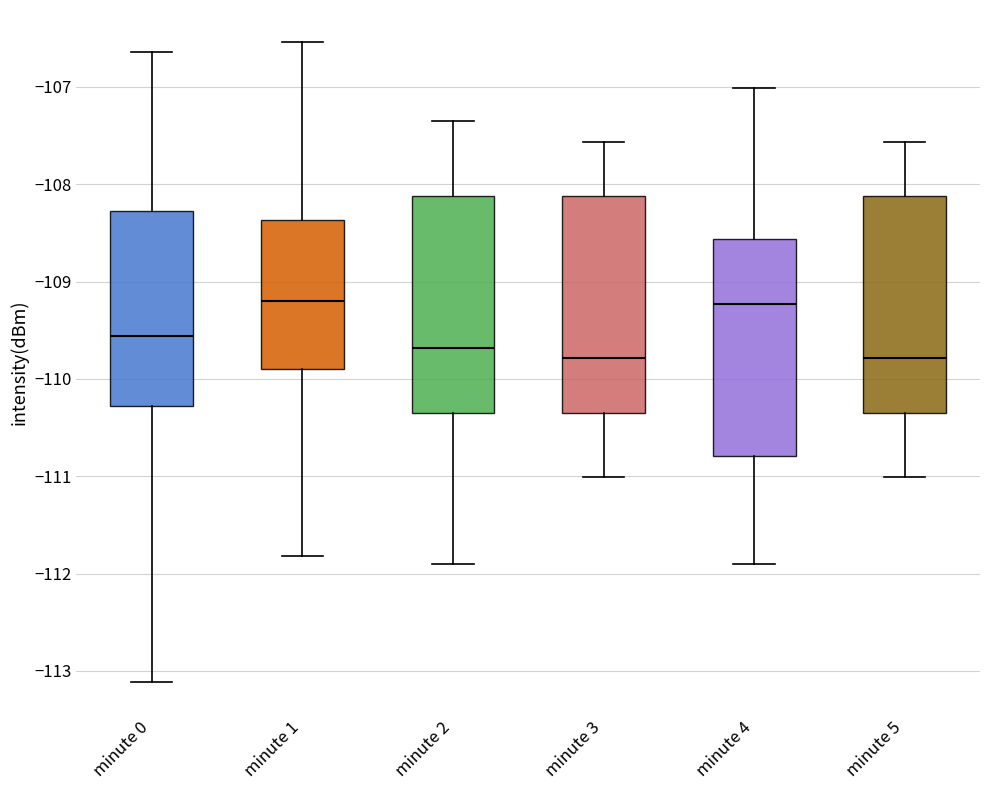

Where does the upper whisker of the box for minute 3 end on the y-axis? The values are not printed on the chart, so give them approximately, as read against the axis.

-107.6